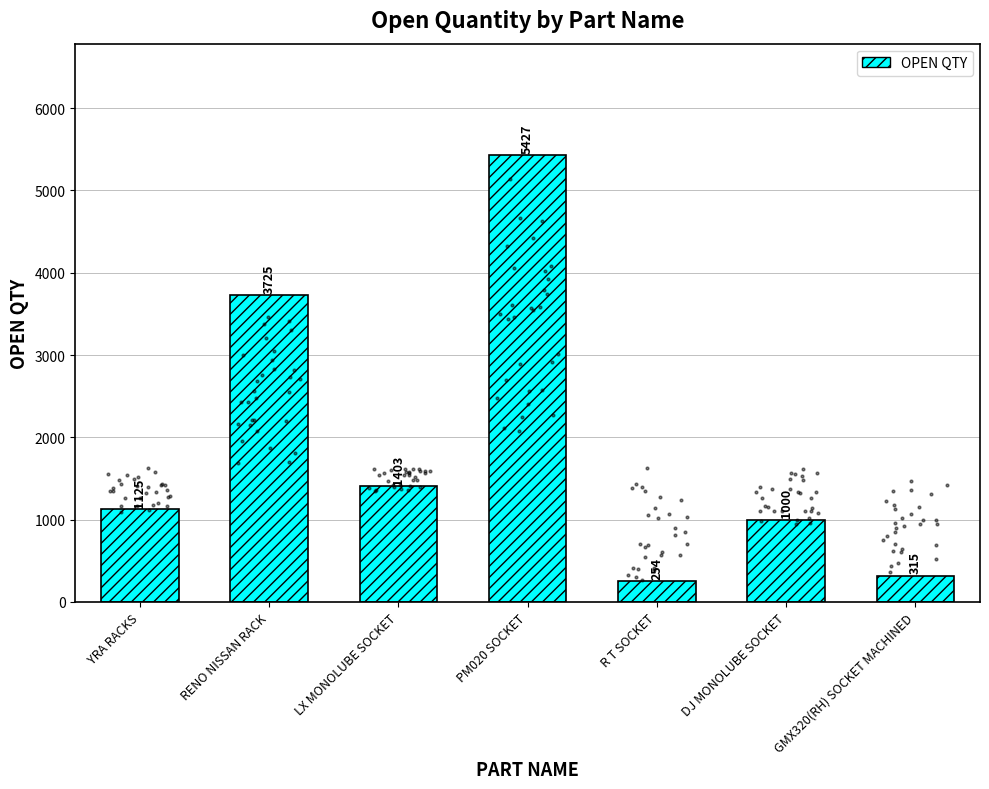

What is the change in value from YRA RACKS to LX MONOLUBE SOCKET?

+278